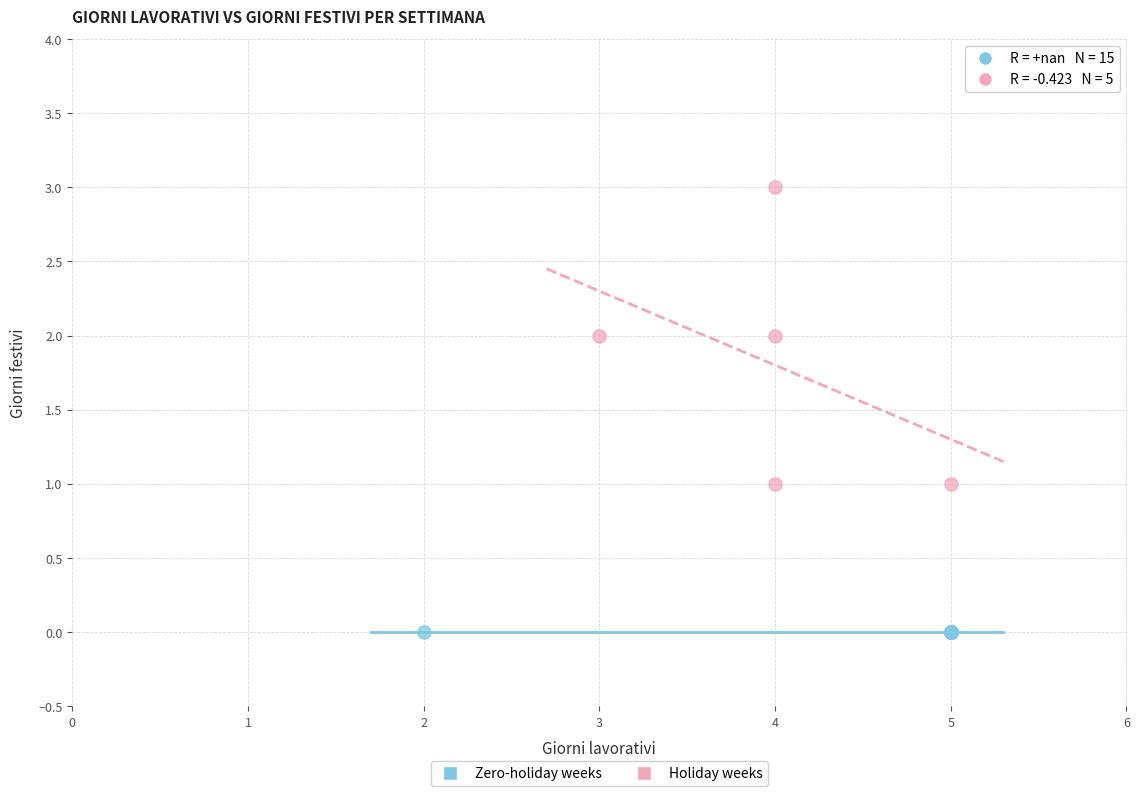

What are all the series names shown in the legend?

Zero-holiday weeks, Holiday weeks